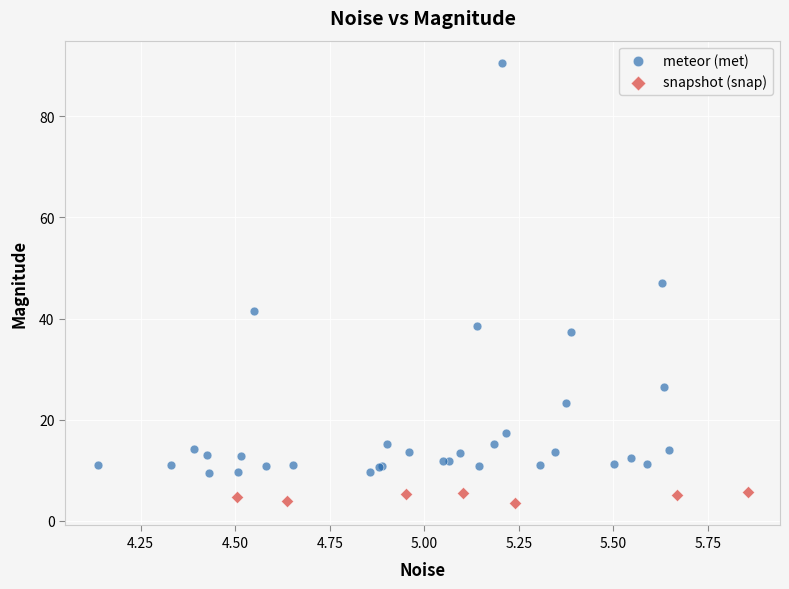

Which series contains the highest Y value?

meteor (met)